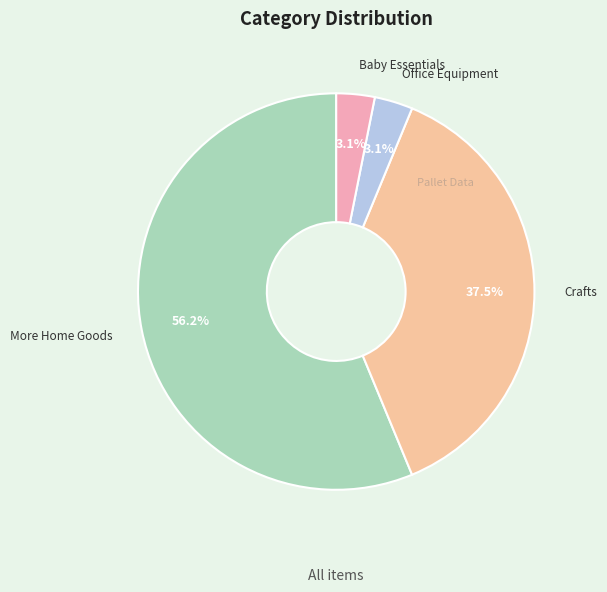

Which has a higher value, Crafts or Baby Essentials?

Crafts